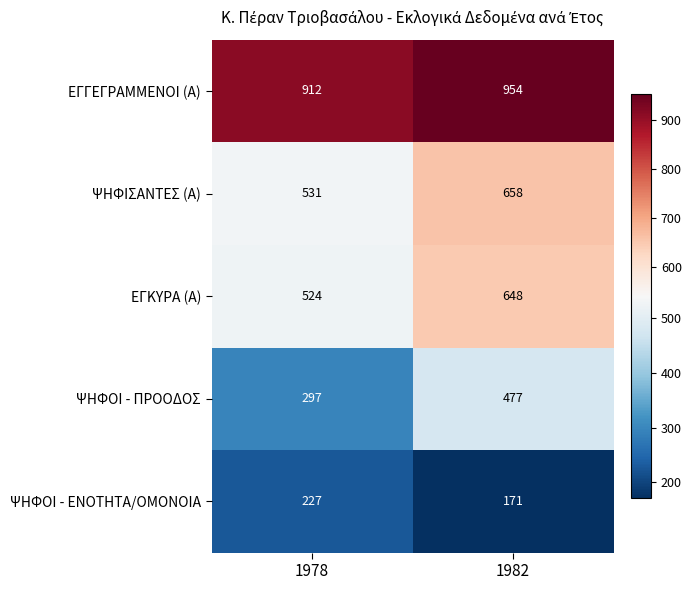

What value does the ΨΗΦΙΣΑΝΤΕΣ (Α) series have at 1982?

658